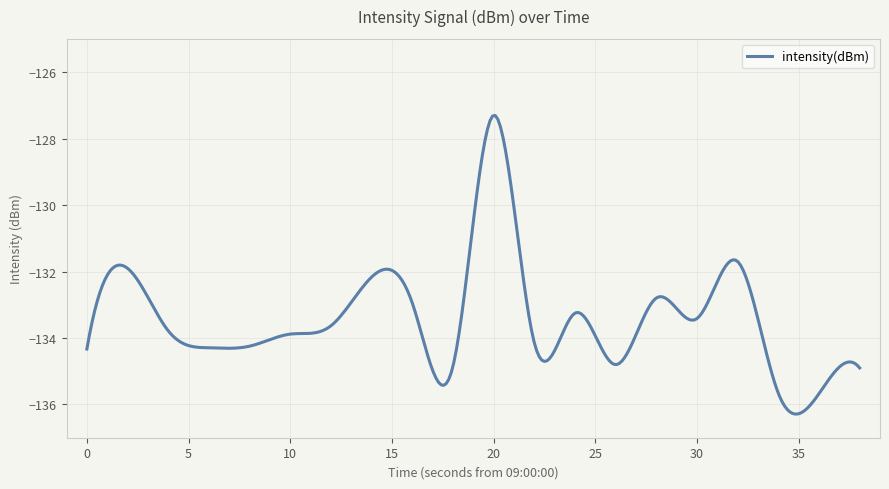

What is the maximum value shown in the chart?

-127.3